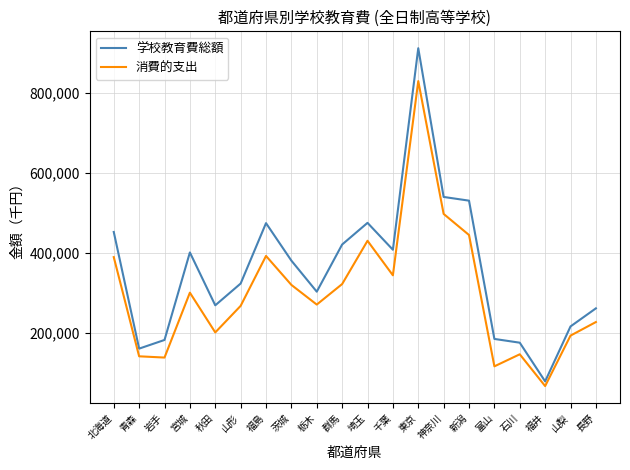

Which category has the highest value across all series?

東京